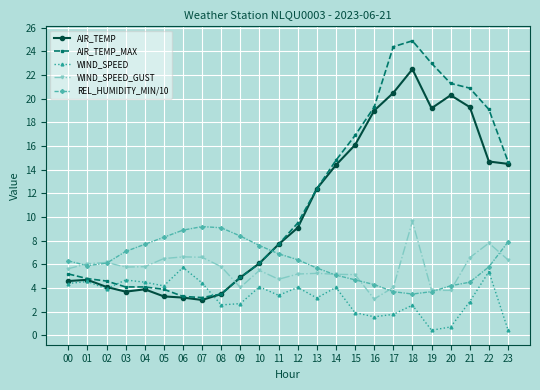

What is the greatest value displayed?

24.9